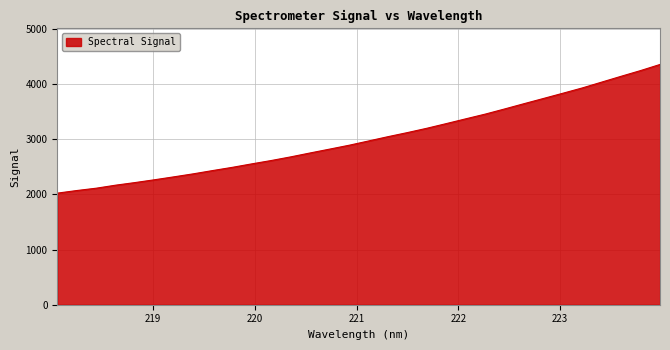

What is the difference between the maximum and minimum values?

2330.8